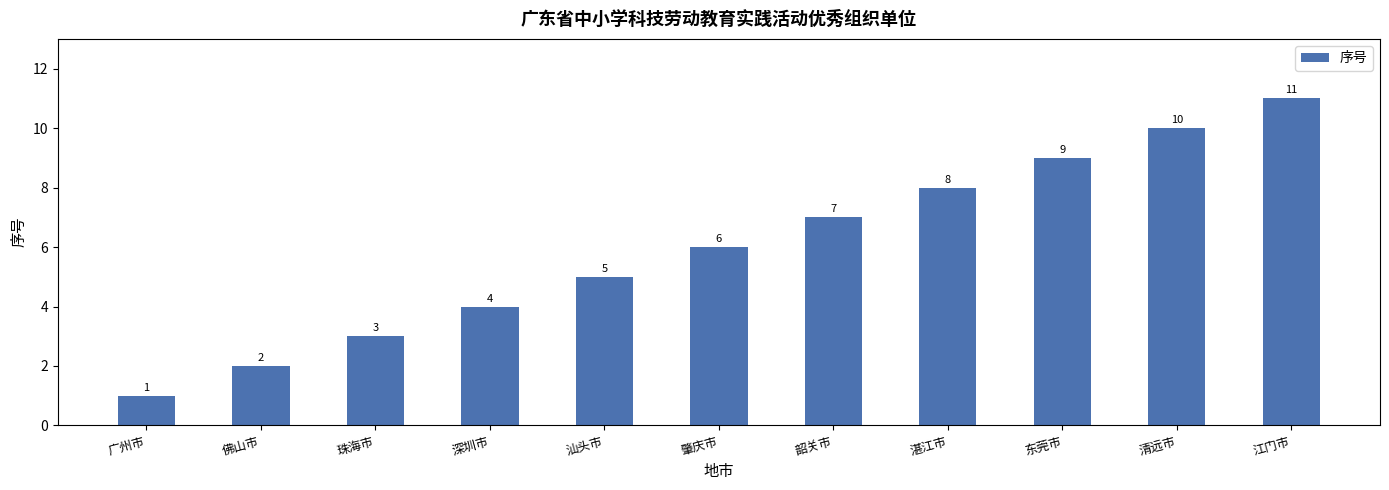

What value does the data have at 湛江市?

8